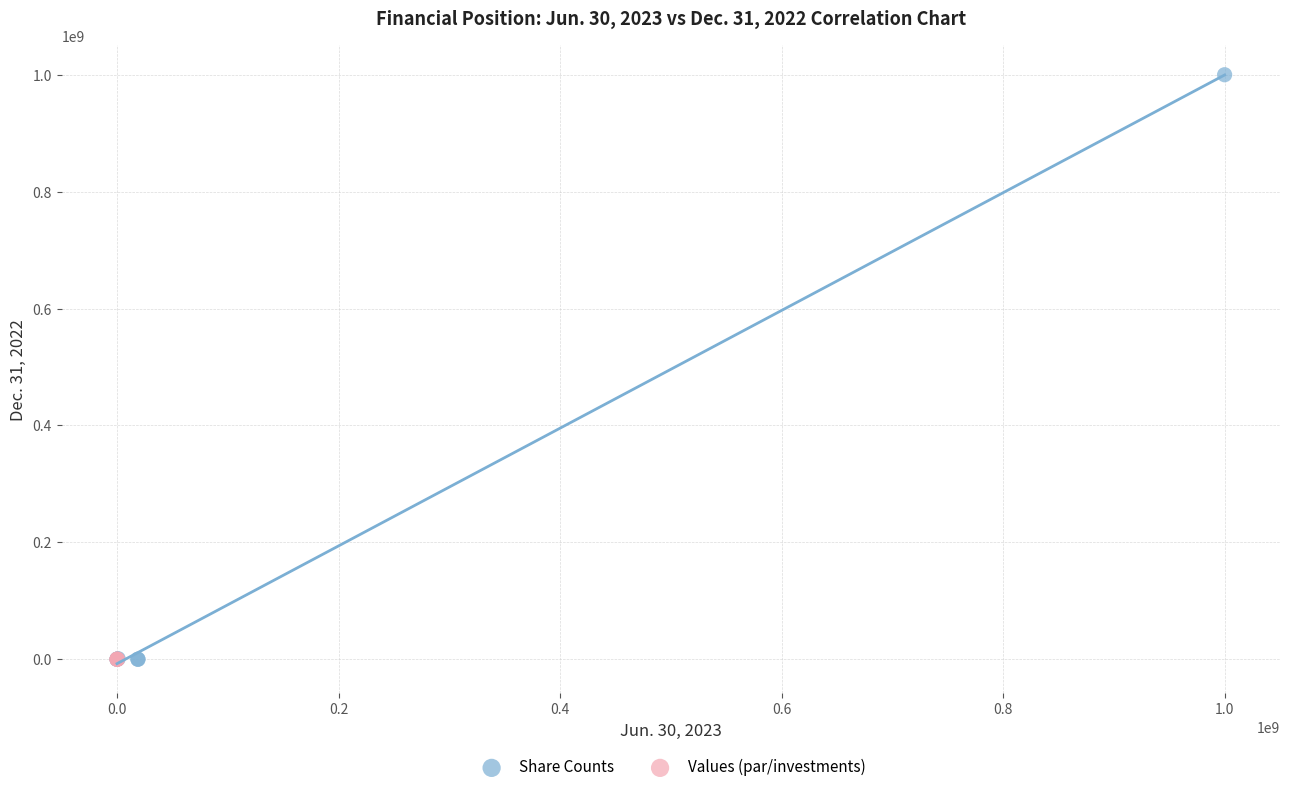

Which series contains the highest Y value?

Share Counts